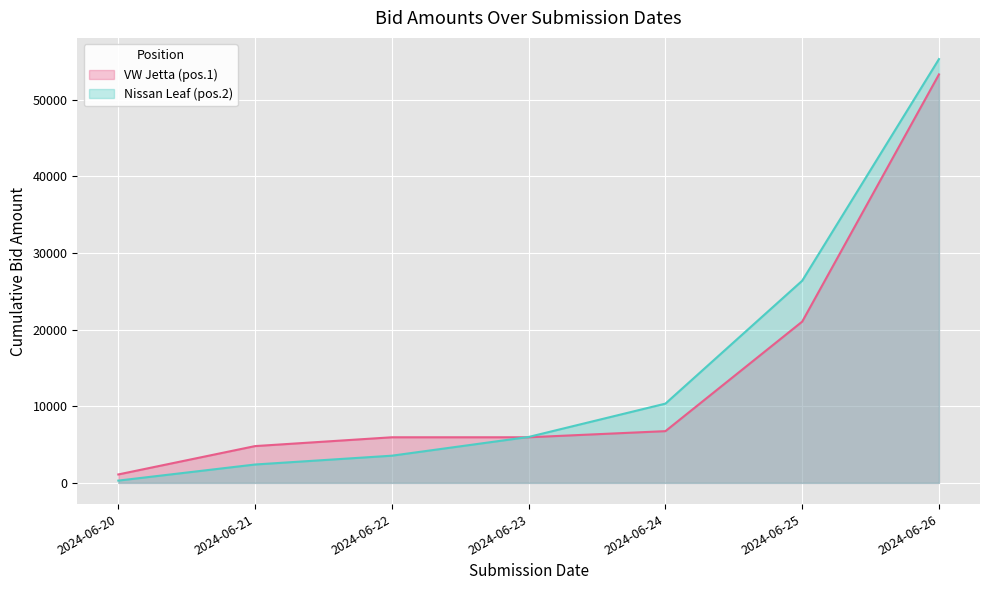

At which category is the sum across all series the highest?

2024-06-26